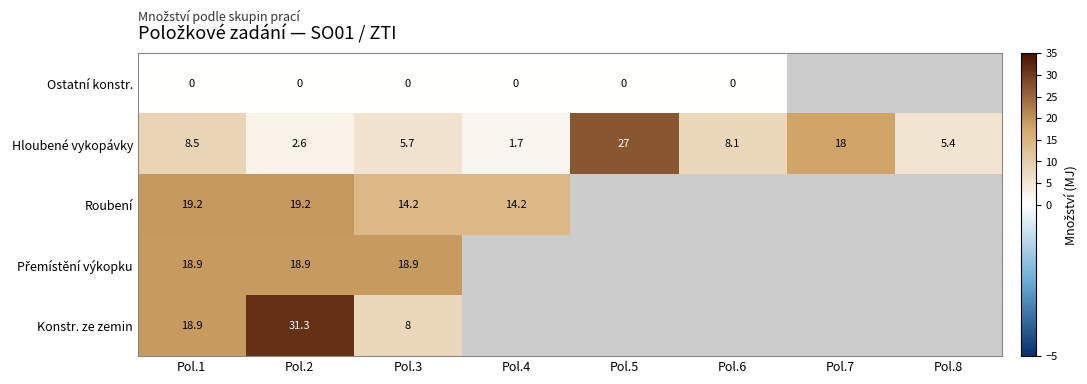

The Hloubené vykopávky series shows 1.1 at Pol.4. True or false?

False